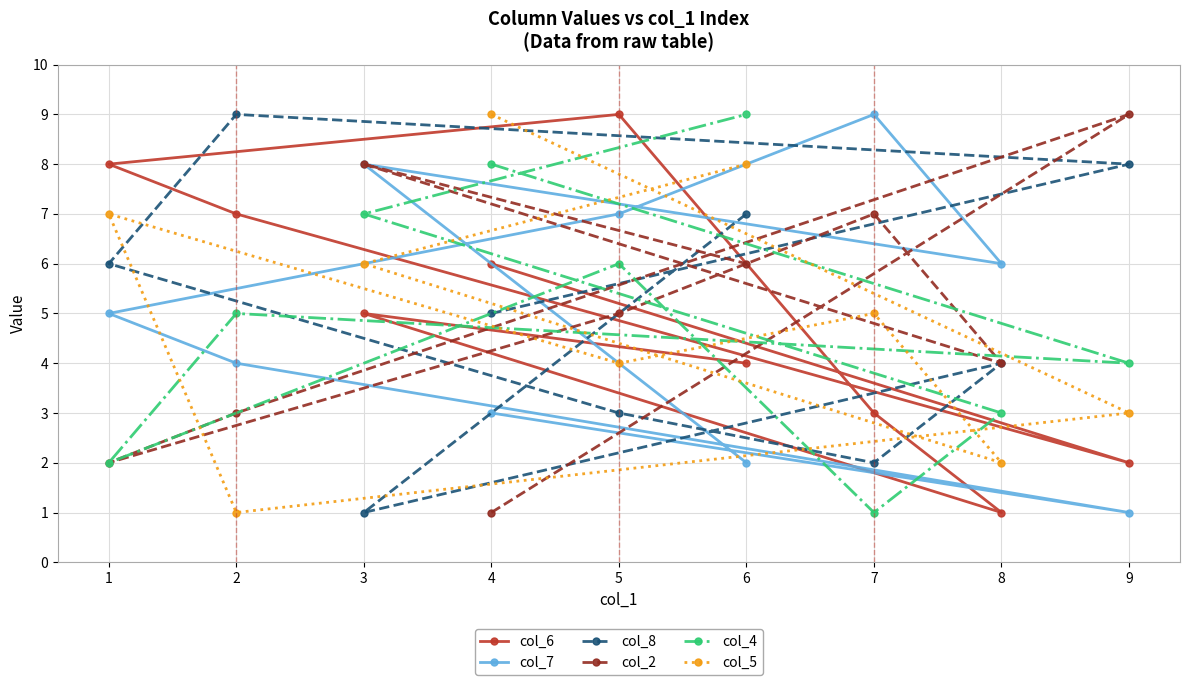

Which category has the highest value in the col_6 series?

5